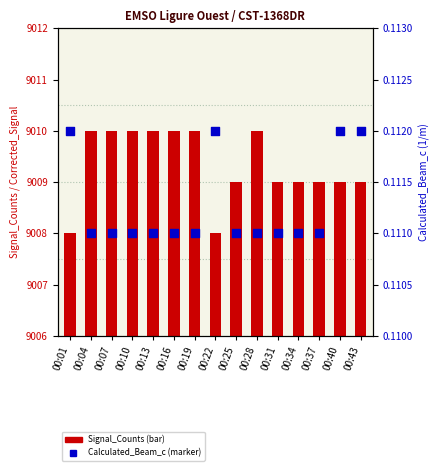

Which series reaches the minimum Y coordinate?

Calculated_Beam_c